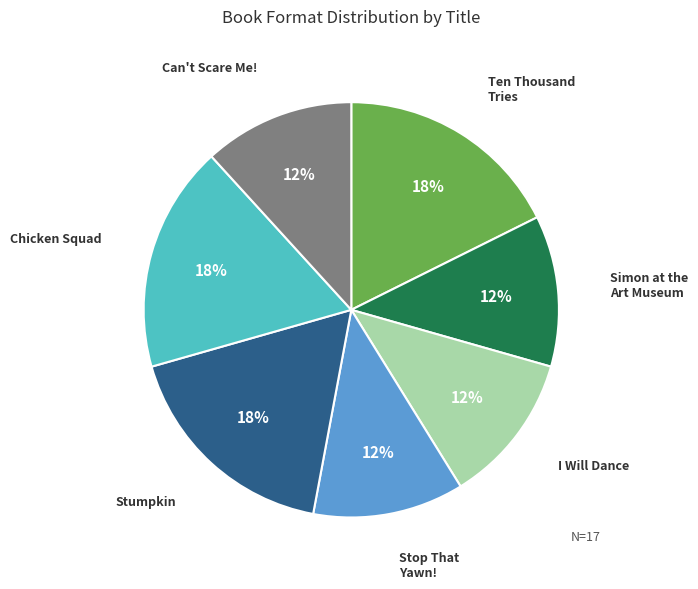

What percentage is the I Will Dance slice, to the nearest percent?

12%